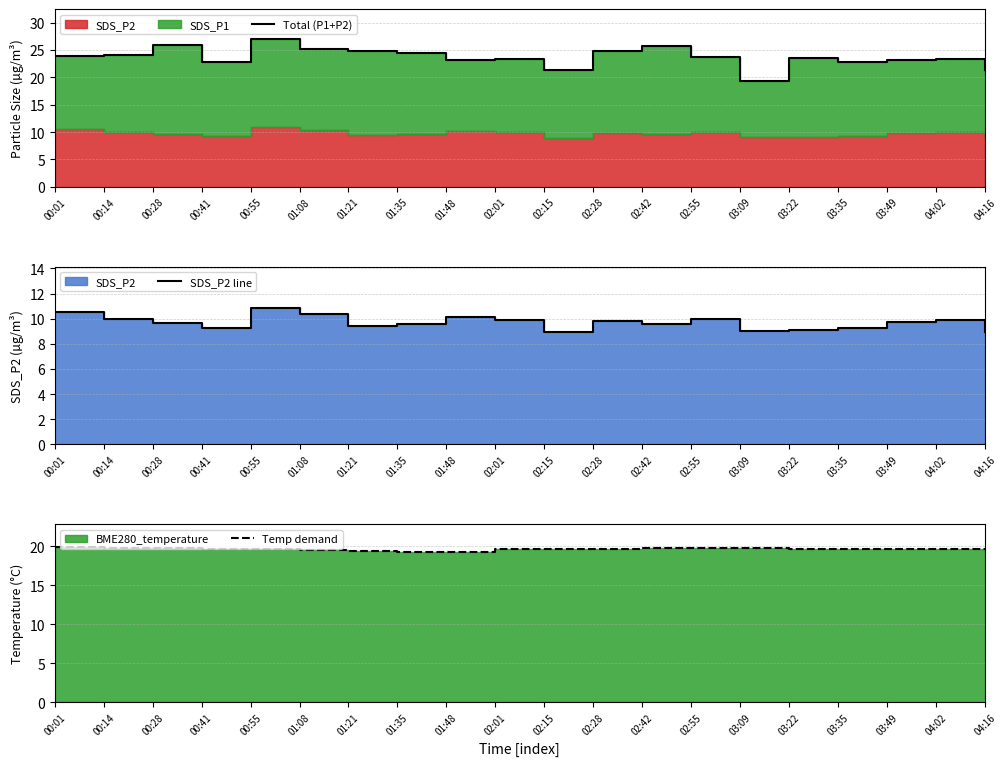

Between 01:08 and 01:21, which is larger?

01:08